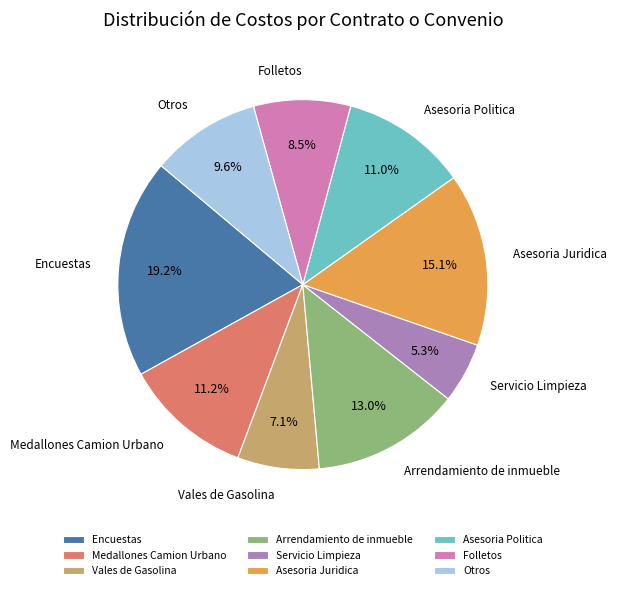

Count the number of slices in the pie.

9